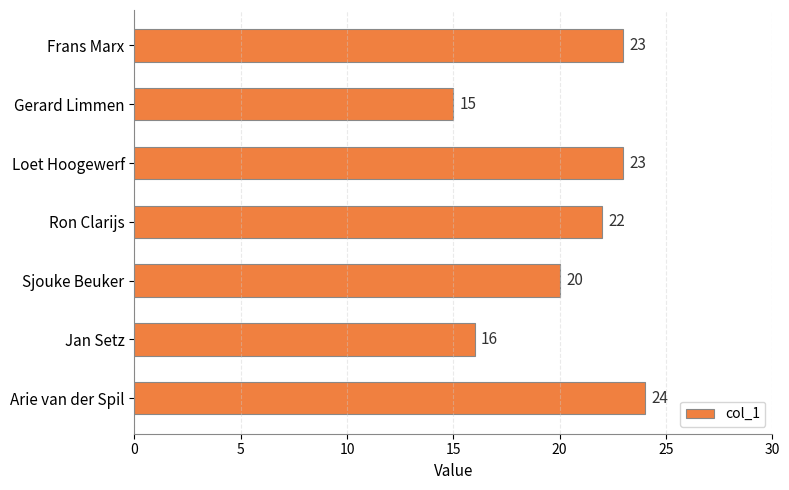

What is the ratio of the value at Loet Hoogewerf to the value at Arie van der Spil?

1.0